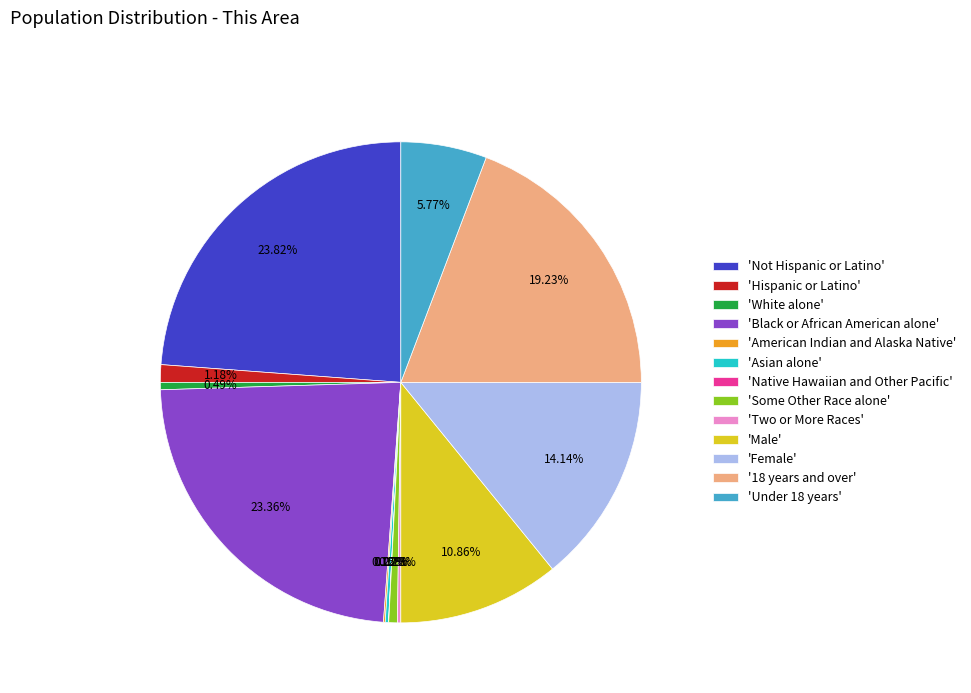

Is the sum of 'Black or African American alone' and 'Some Other Race alone' greater than half?

No